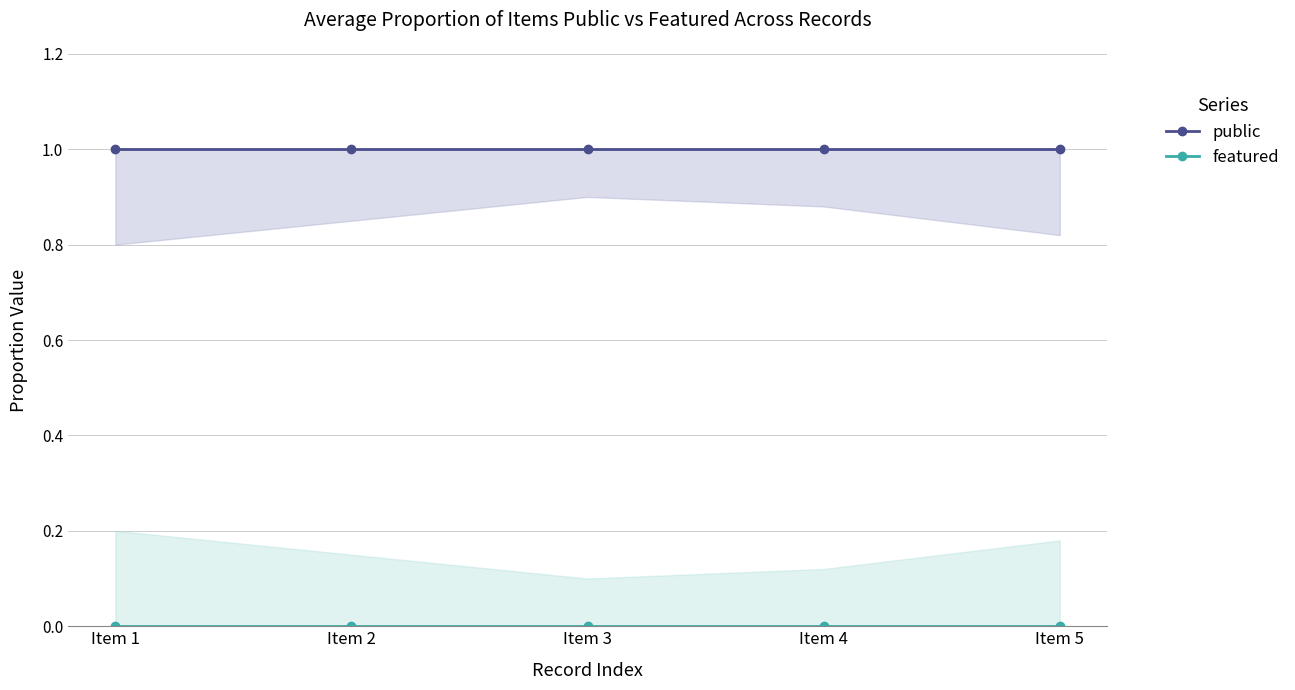

At Item 4, list the series in order from largest to smallest.

public, featured